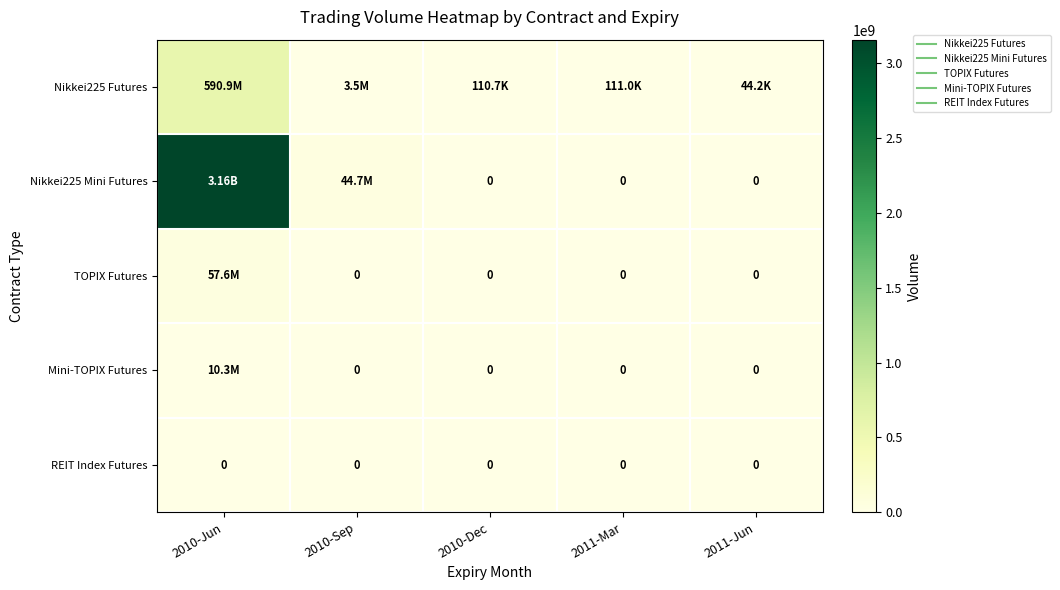

Is it true that Nikkei225 Futures equals 1174840.8 at 2010-Sep?

False